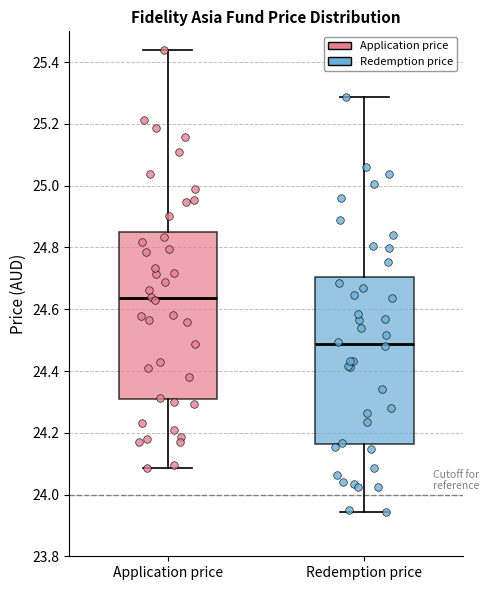

Reading left to right, transcribe this box plot: for each box, give where its median line is, the range the box spans, and where its two whiskers end, as read against the y-axis. The values are not printed on the chart, so give them approximately, as read against the axis.

Application price: median 24.64, box 24.30 to 24.86, whiskers 24.08 to 25.44
Redemption price: median 24.48, box 24.16 to 24.70, whiskers 23.94 to 25.28